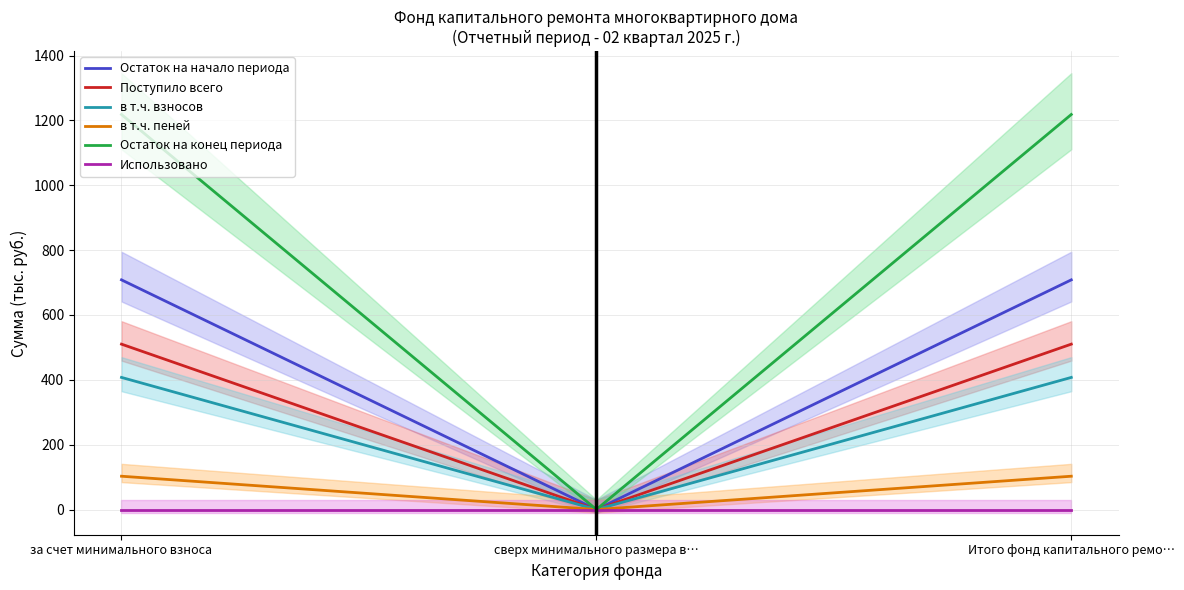

At which category is the sum across all series the highest?

за счет минимального взноса